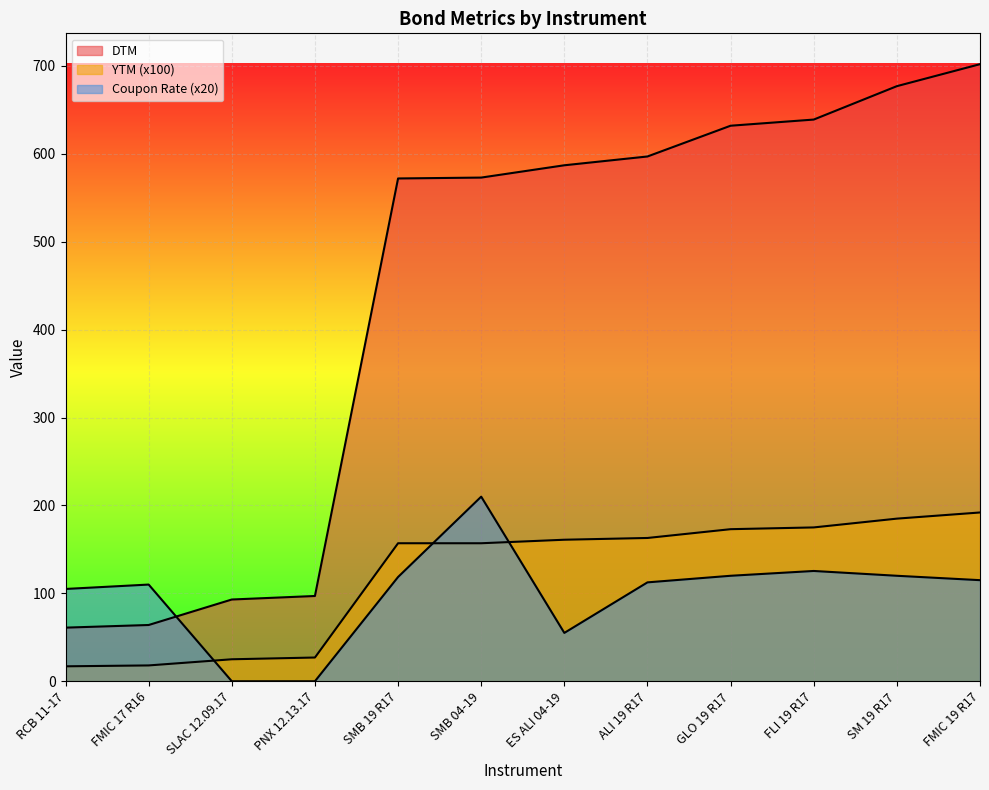

The Coupon Rate series shows 125.5 at FLI 19 R17. True or false?

True